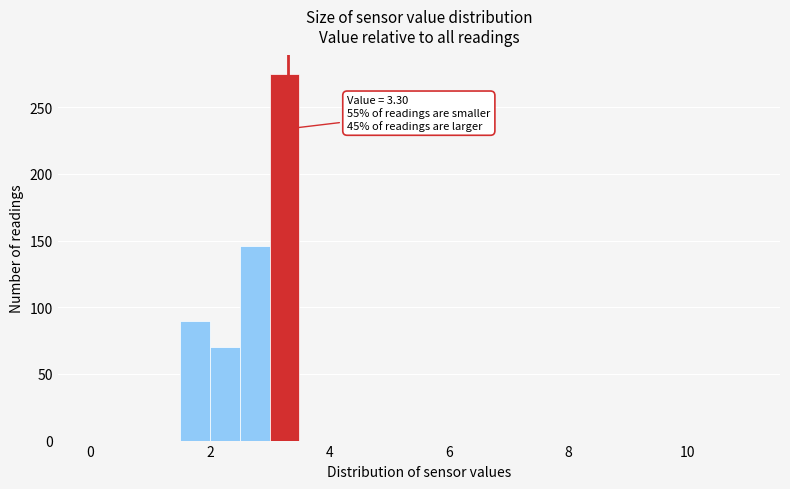

Around what value on the x-axis is the tallest bar? Give the approximate position of its centre, as read against the axis.

3.2